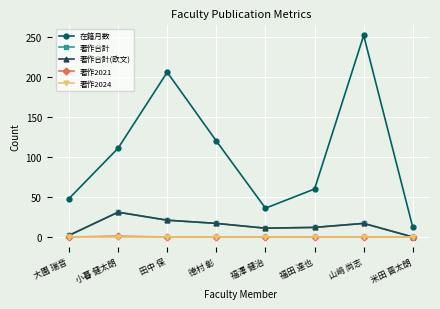

Rank the series at 山﨑 尚志 from lowest to highest value.

著作2021, 著作2024, 著作合計, 著作合計(欧文), 在籍月数